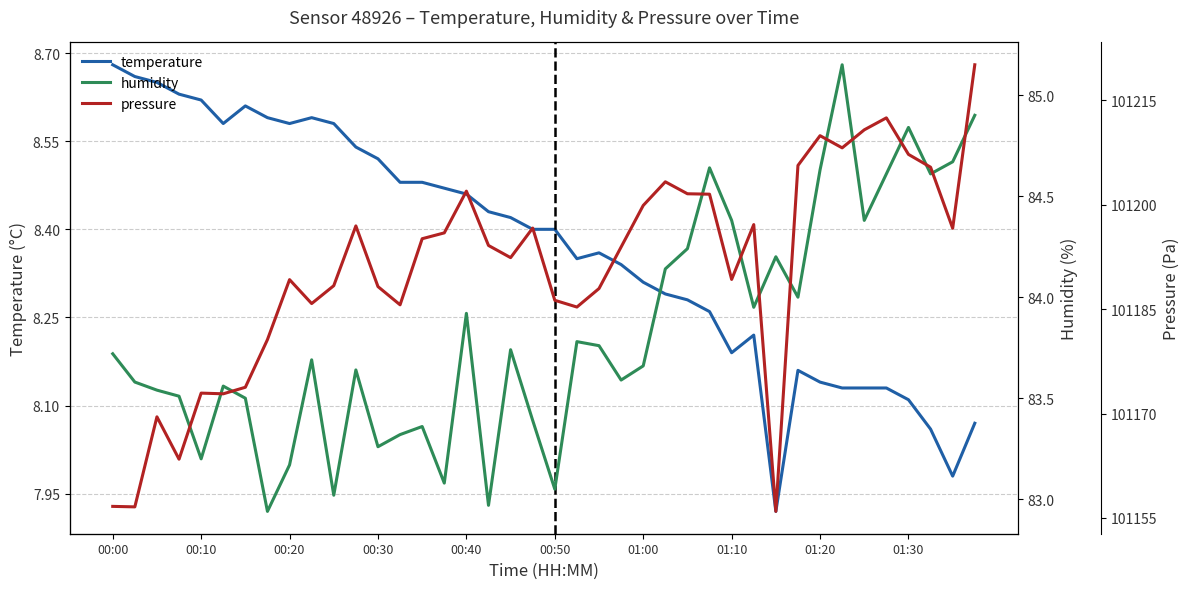

The temperature series shows 13.5 at 00:40. True or false?

False